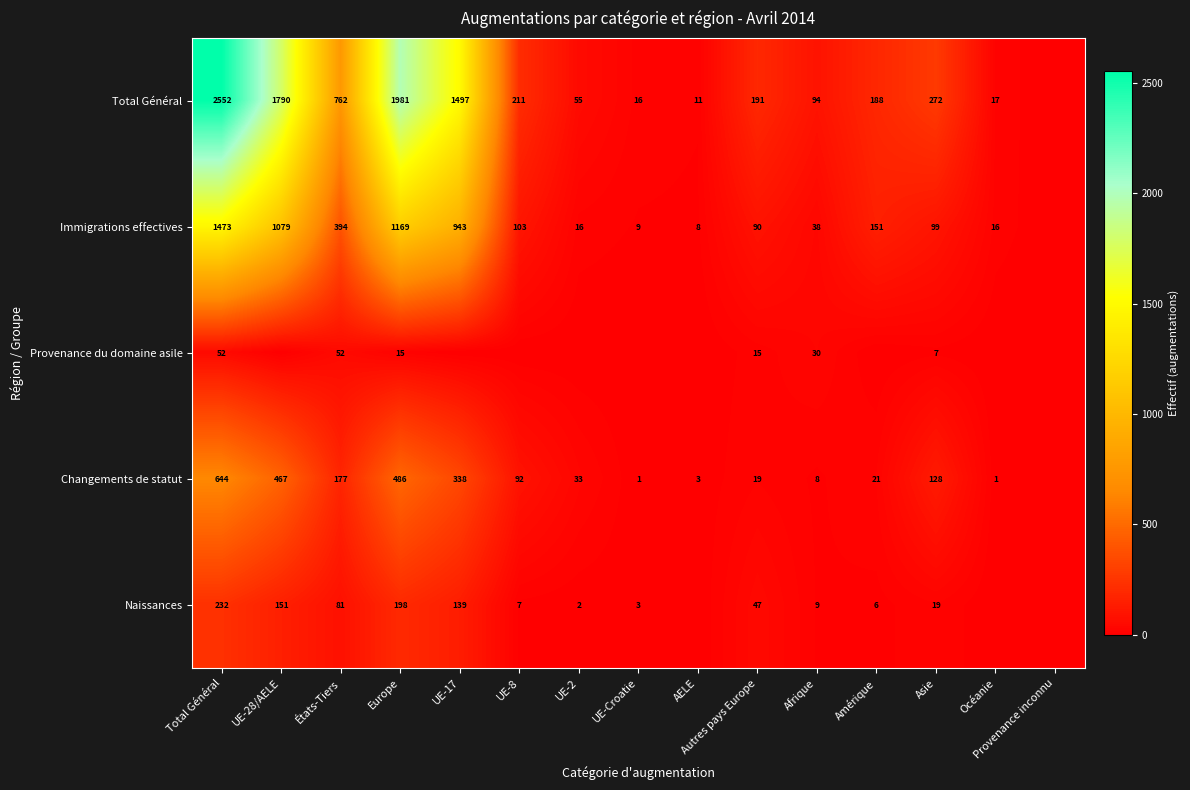

What is the sum of the Immigrations effectives values at UE-28/AELE and États-Tiers?

1473